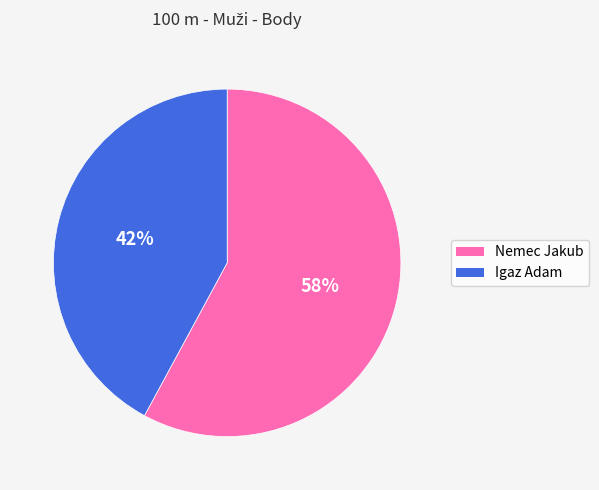

Count the number of slices in the pie.

2